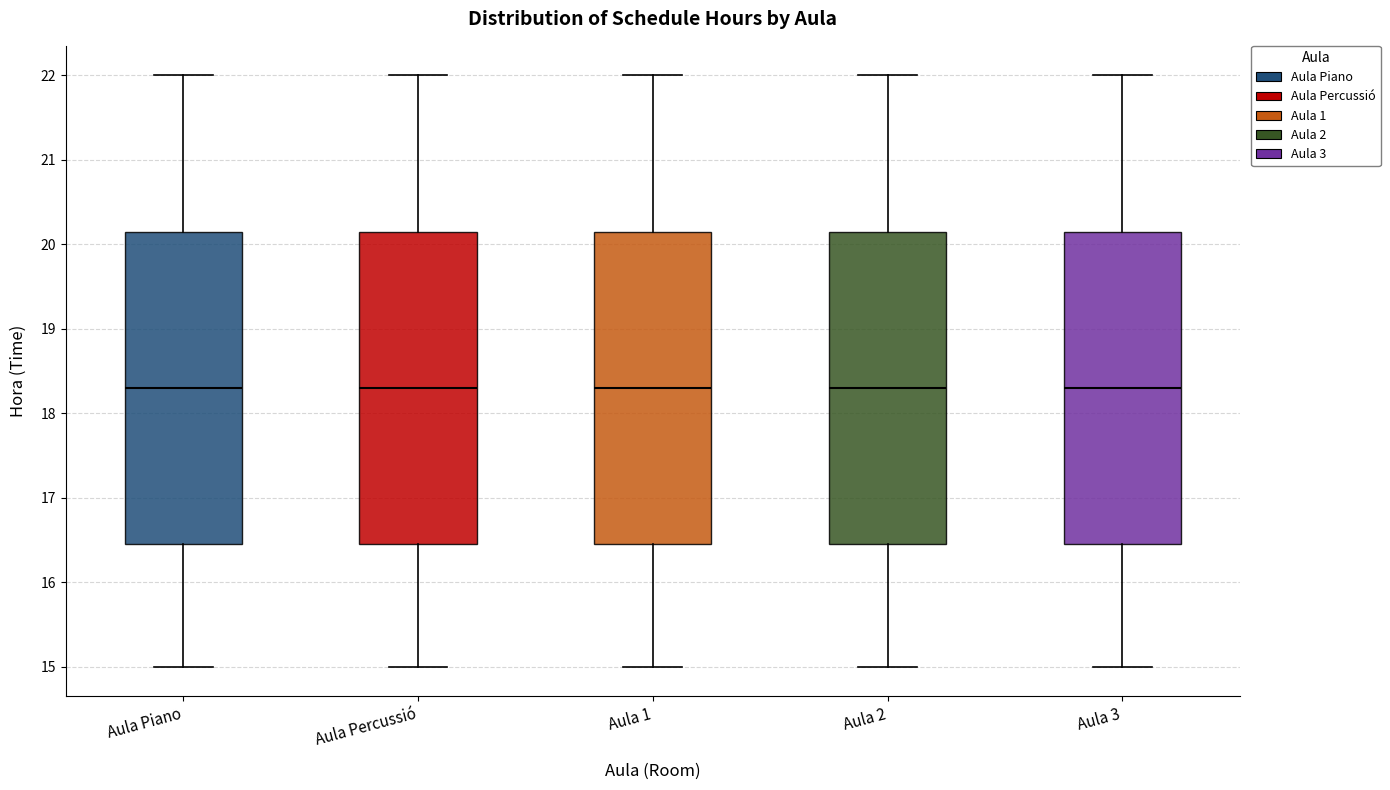

Where does the lower whisker of the box for Aula Piano end on the y-axis? The values are not printed on the chart, so give them approximately, as read against the axis.

15.0